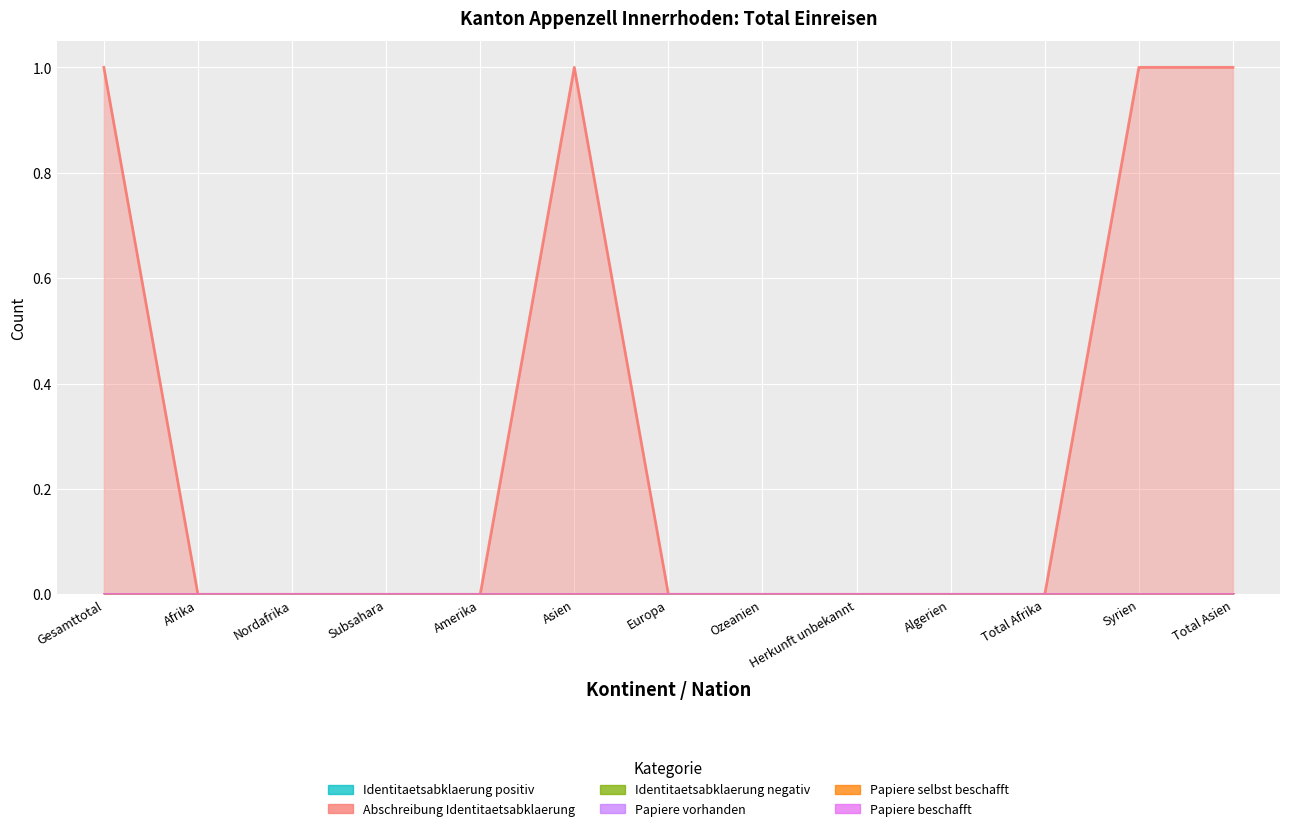

Is the value of Papiere vorhanden at Herkunft unbekannt greater than the value of Identitaetsabklaerung positiv at Subsahara?

No